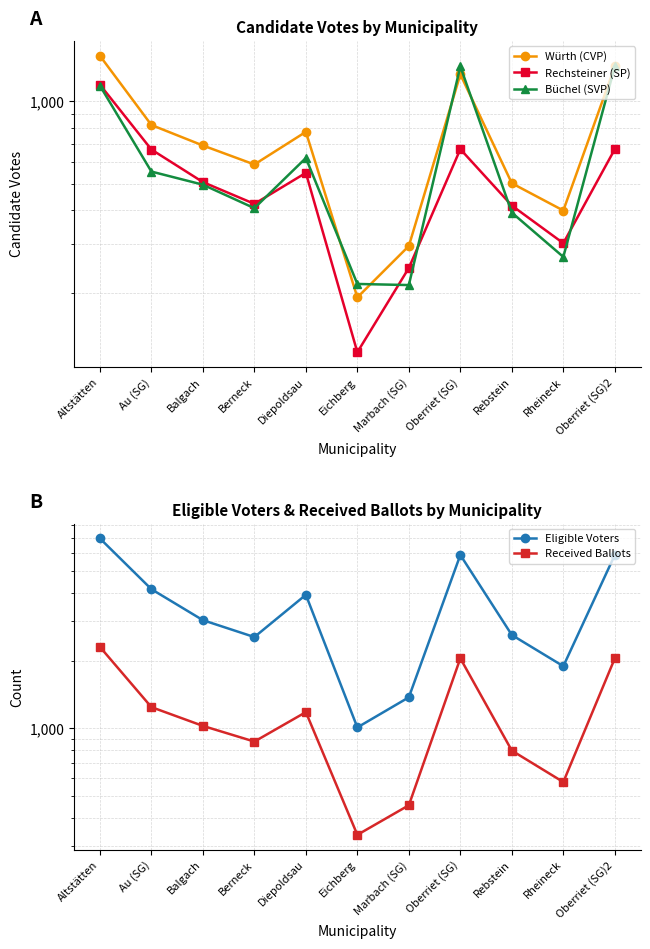

How many intersections are there between Würth (CVP) and Büchel (SVP)?

4